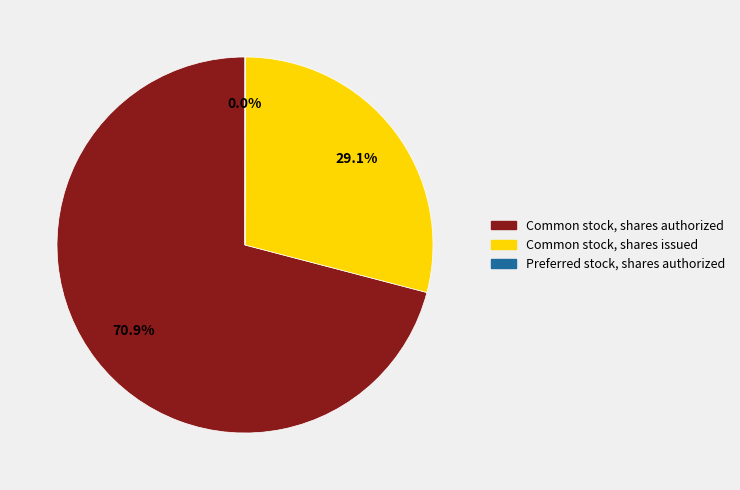

Which slice represents more than half of the pie?

Common stock, shares authorized